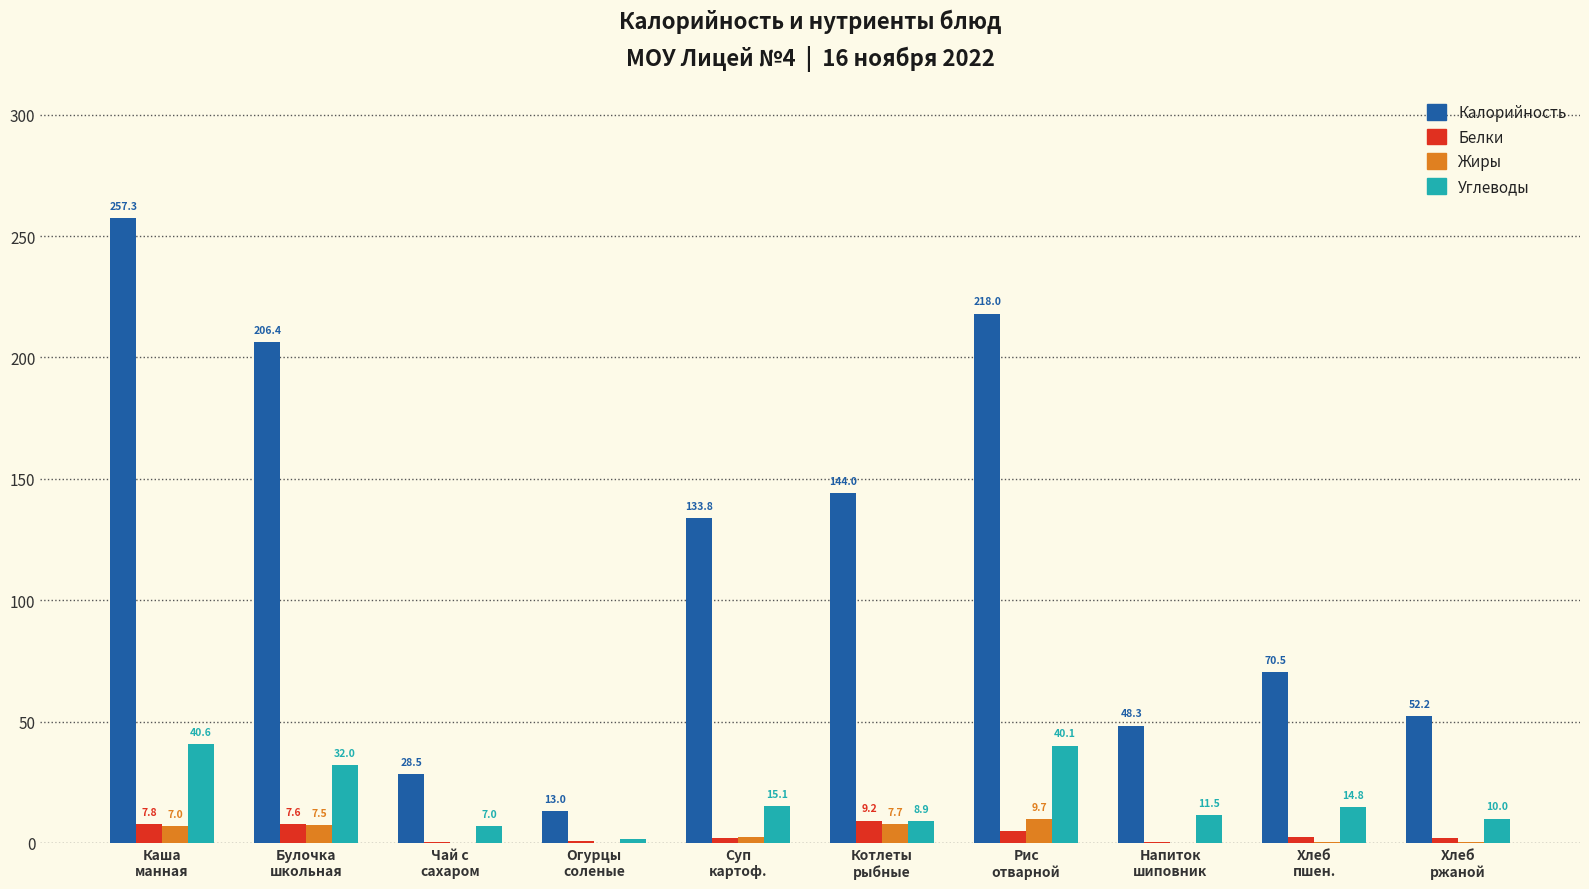

What is the maximum value for Белки?

9.2